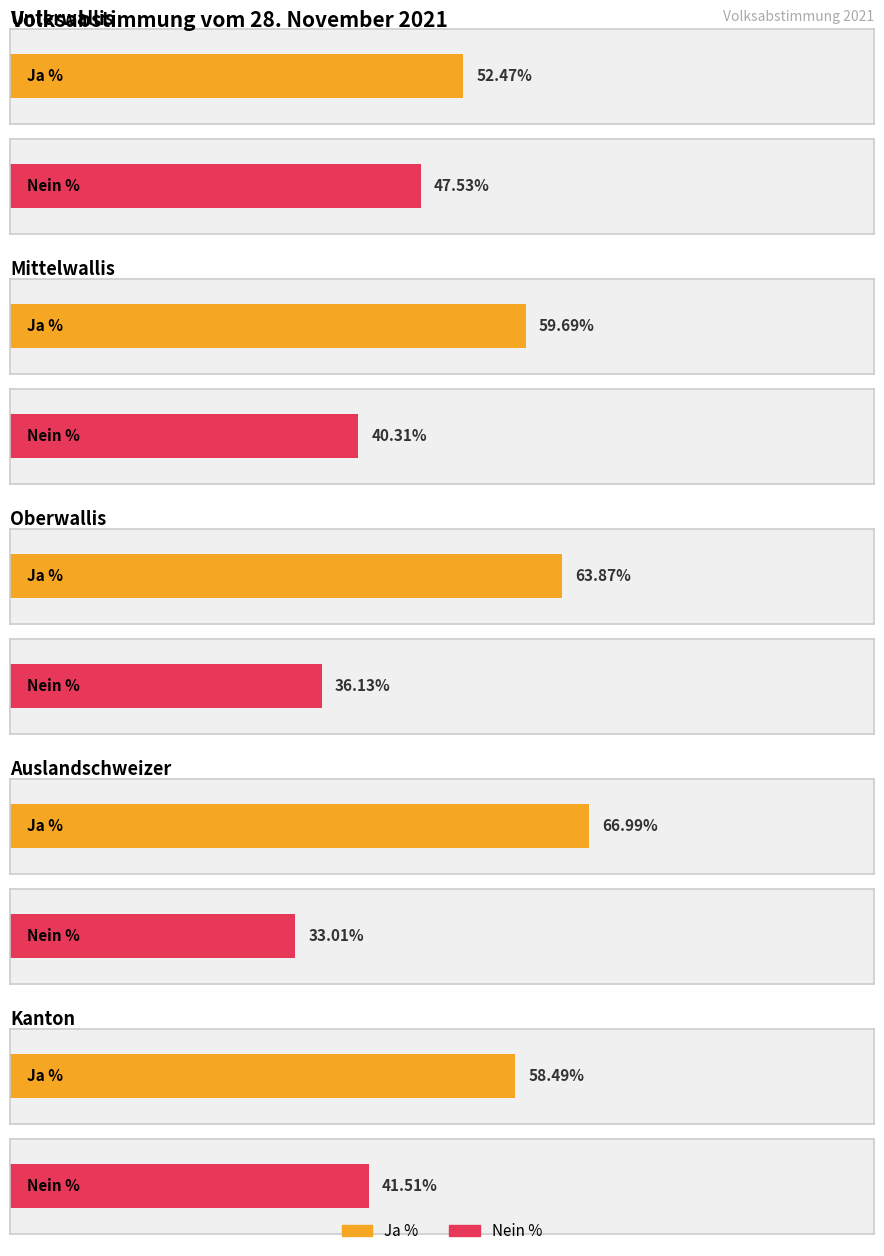

List the series in order of their overall mean, lowest first.

Nein %, Ja %